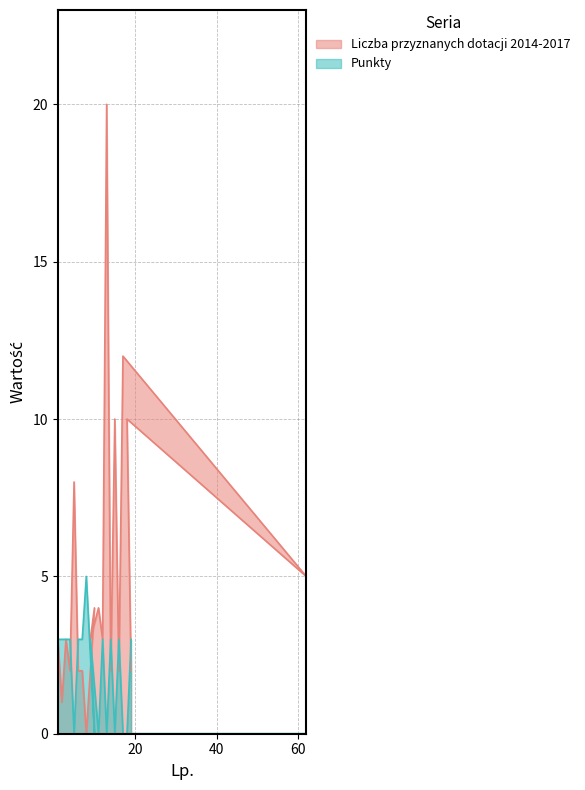

Rank the series by their maximum value, from highest to lowest.

Liczba przyznanych dotacji 2014-2017, Punkty